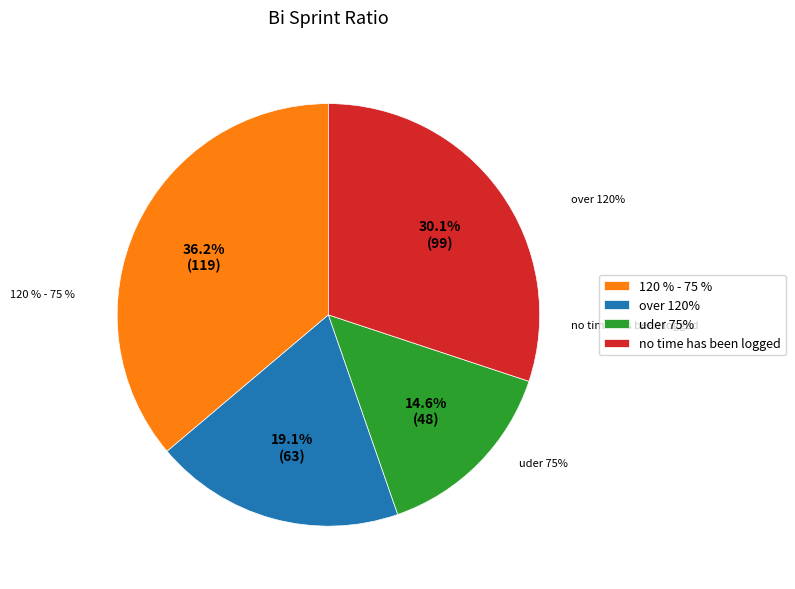

Is there any slice that represents more than half of the pie?

No